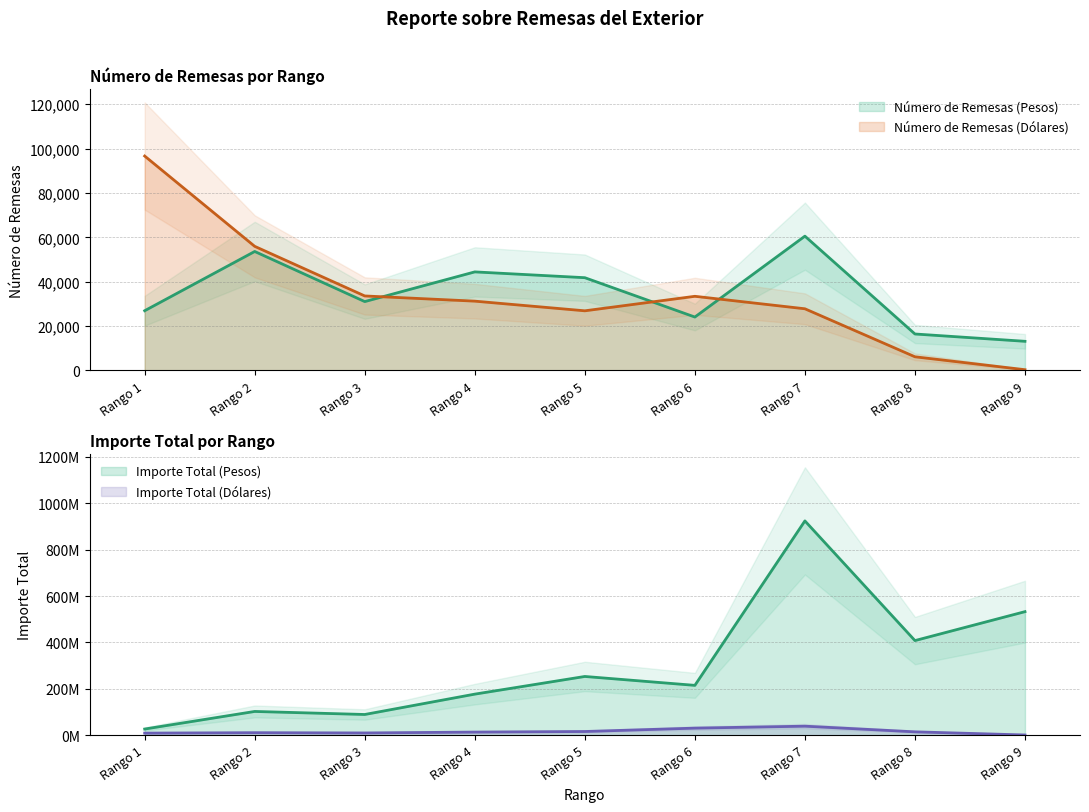

What is the difference between the highest and lowest values at Rango 9?

533029688.2